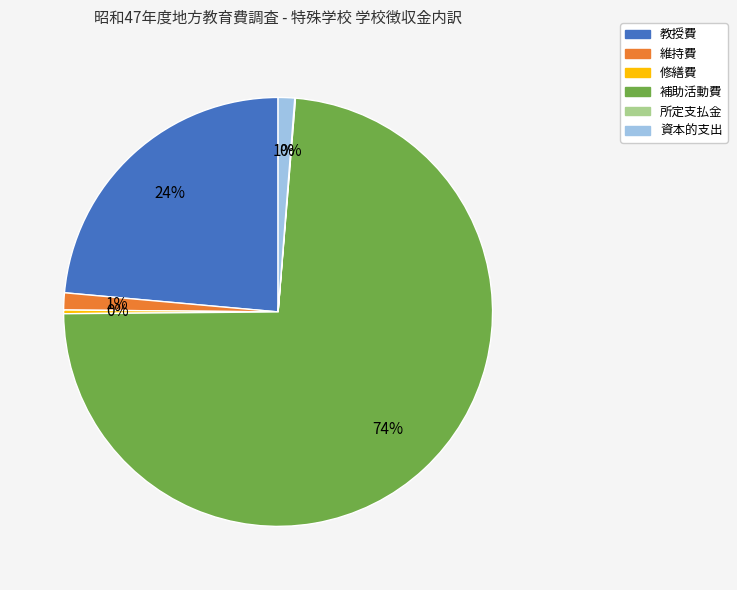

What is the largest slice in the pie chart?

補助活動費